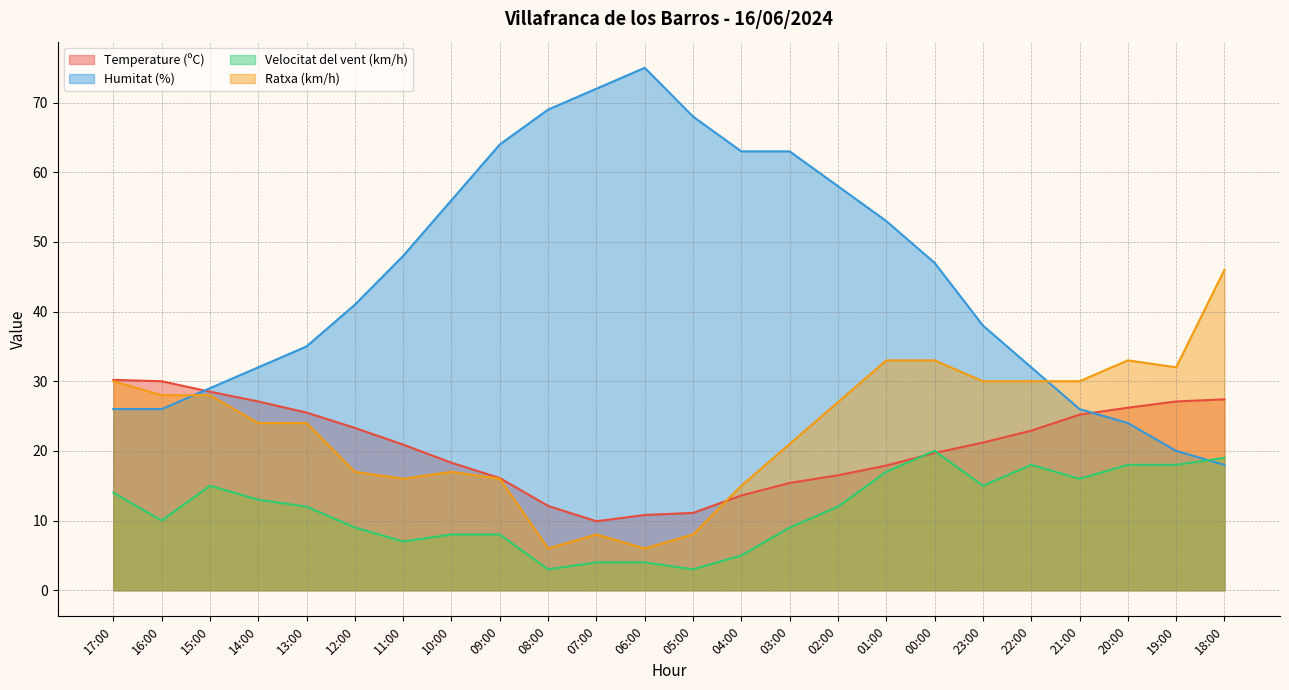

At which label does Temperature (ºC) first exceed 21?

17:00